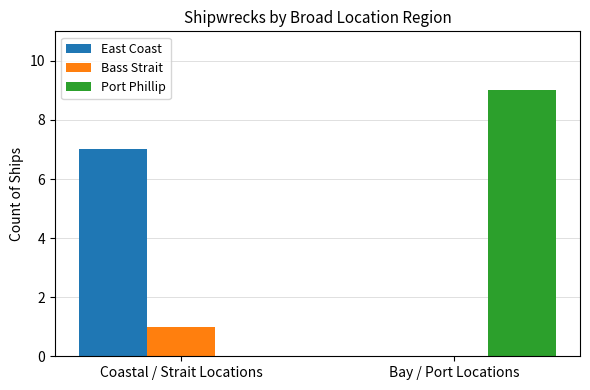

Which series changed the most between Coastal / Strait Locations and Bay / Port Locations?

Port Phillip